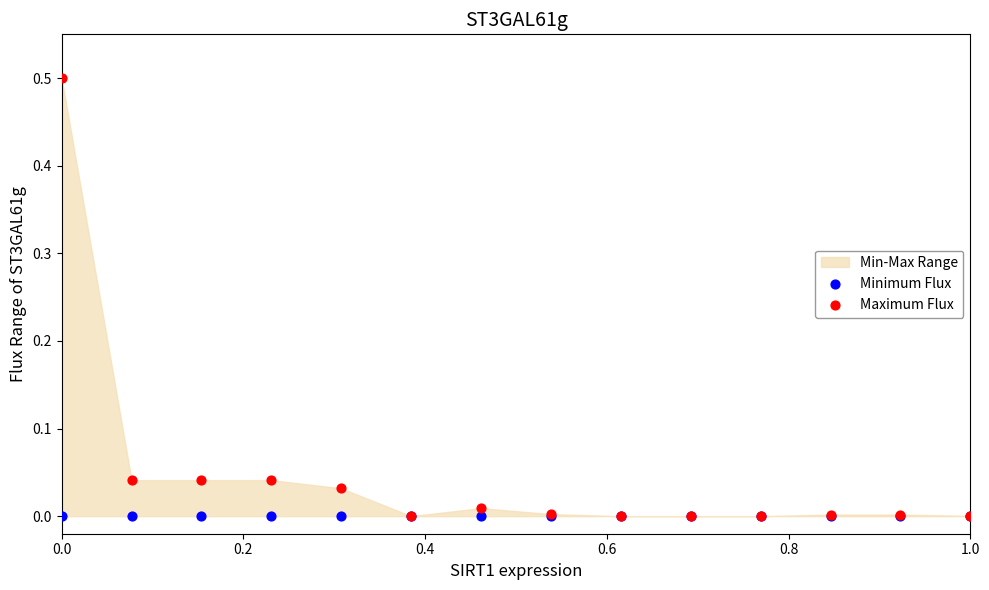

Which series contains the lowest Y value?

Minimum Flux